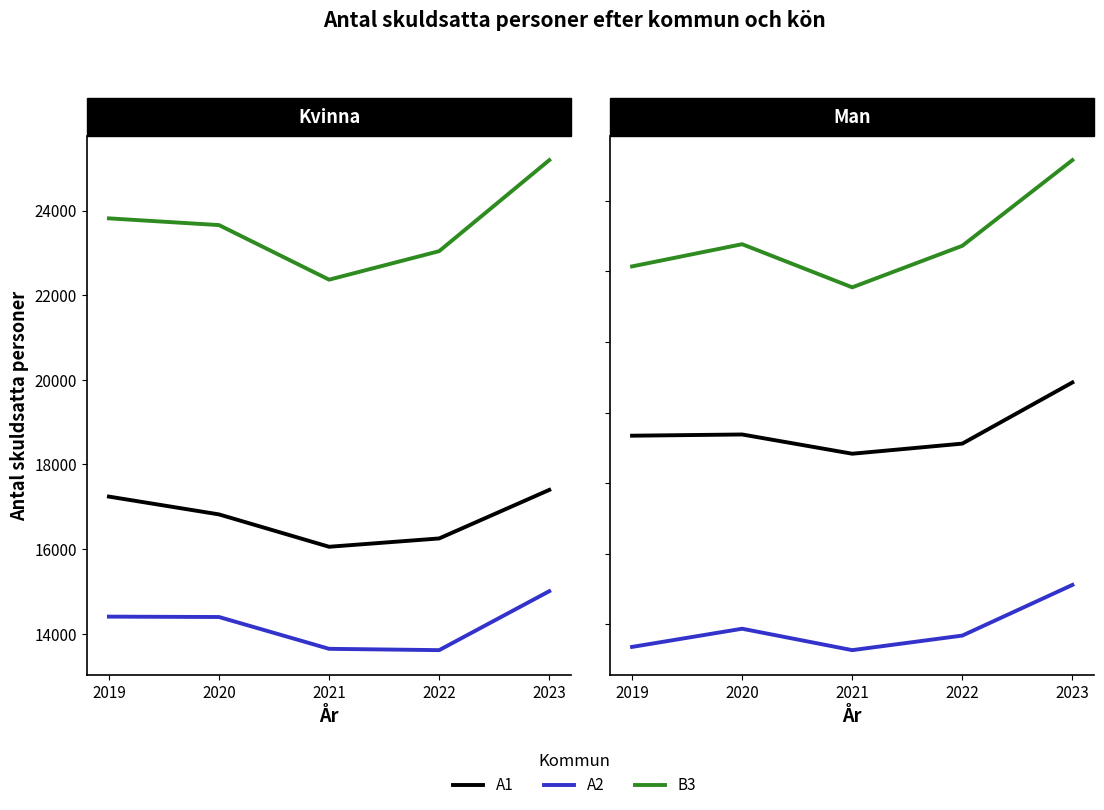

Reading left to right, transcribe all the data shown in this chart.

A1 Kvinna: 2019=17241	2020=16820	2021=16055	2022=16252	2023=17399
A2 Kvinna: 2019=14404	2020=14395	2021=13643	2022=13612	2023=15005
B3 Kvinna: 2019=23817	2020=23658	2021=22368	2022=23042	2023=25193
A1 Man: 2019=31678	2020=31721	2021=31039	2022=31397	2023=33565
A2 Man: 2019=24192	2020=24837	2021=24078	2022=24594	2023=26389
B3 Man: 2019=37678	2020=38465	2021=36936	2022=38408	2023=41444